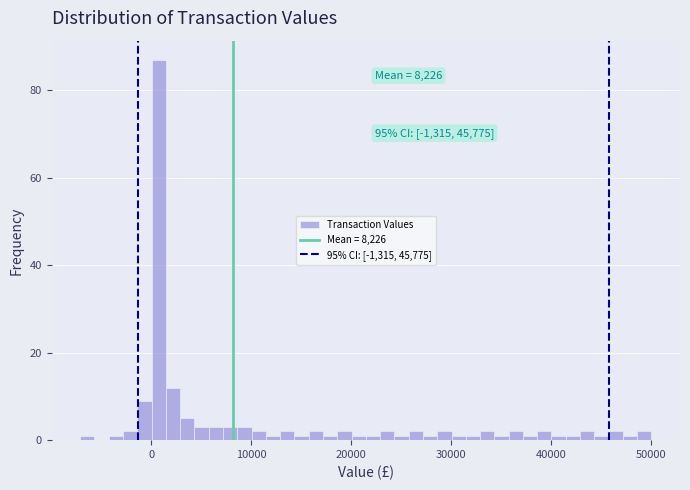

Read against the x-axis, roughly where is the centre of the tallest bar?

1000